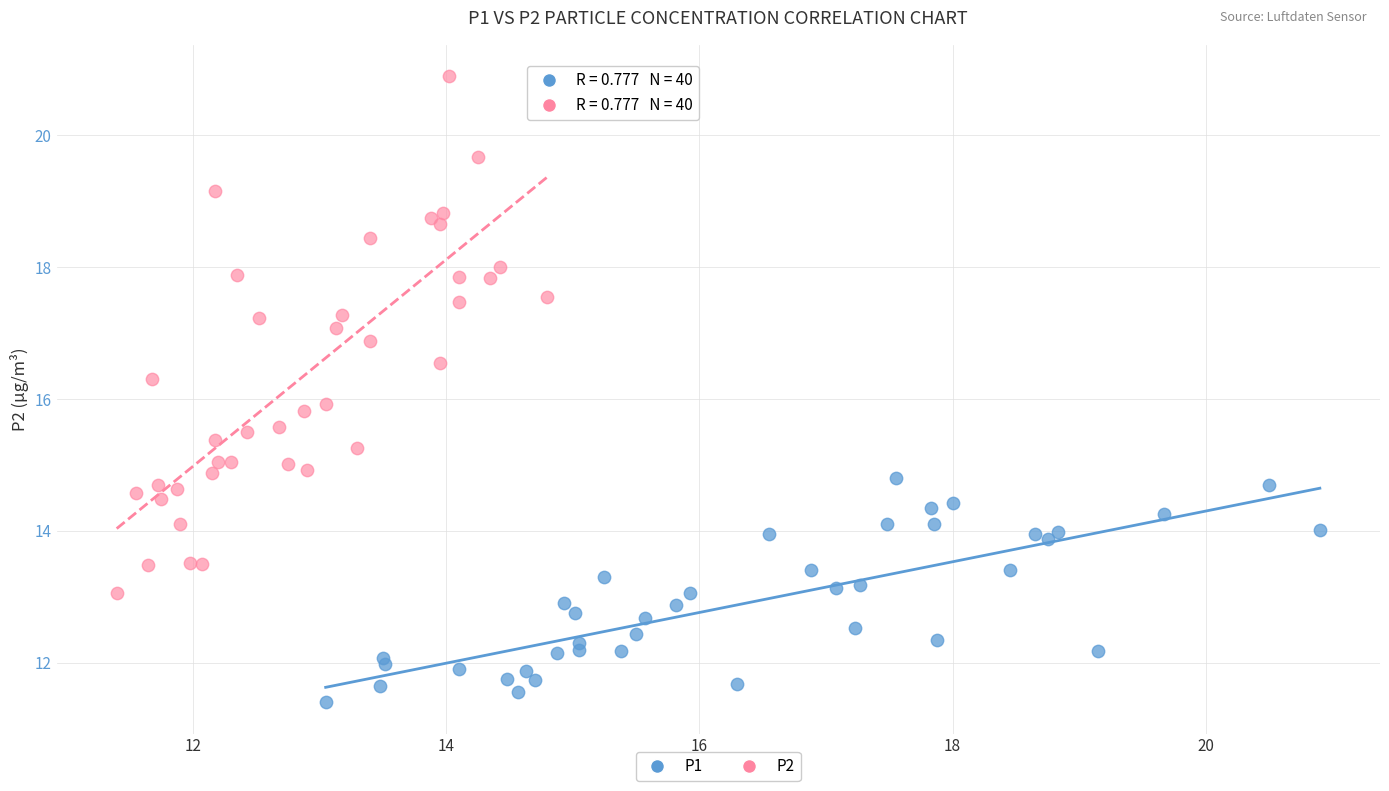

Which series reaches the minimum Y coordinate?

P1